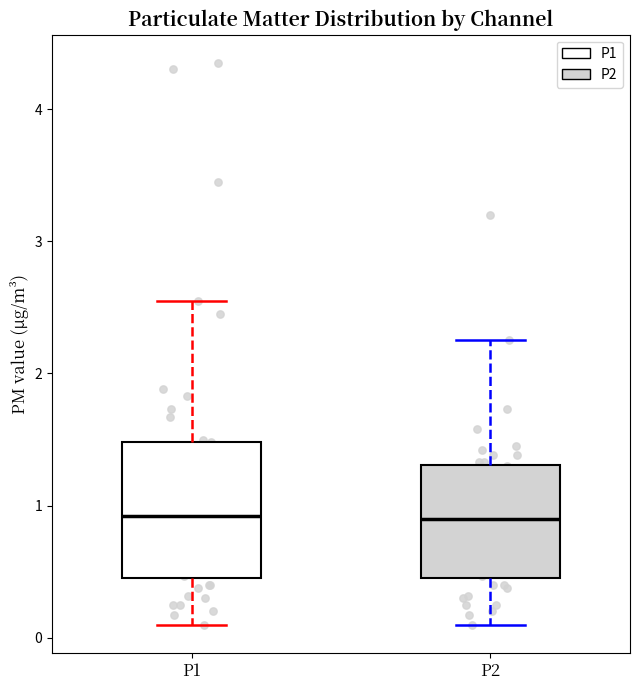

Reading left to right, read every box against the y-axis: the position of its median line, the range the box covers, and the ends of its whiskers. The values are not printed on the chart, so give them approximately, as read against the axis.

P1: median 0.9, box 0.5 to 1.5, whiskers 0.1 to 2.6
P2: median 0.9, box 0.5 to 1.3, whiskers 0.1 to 2.3